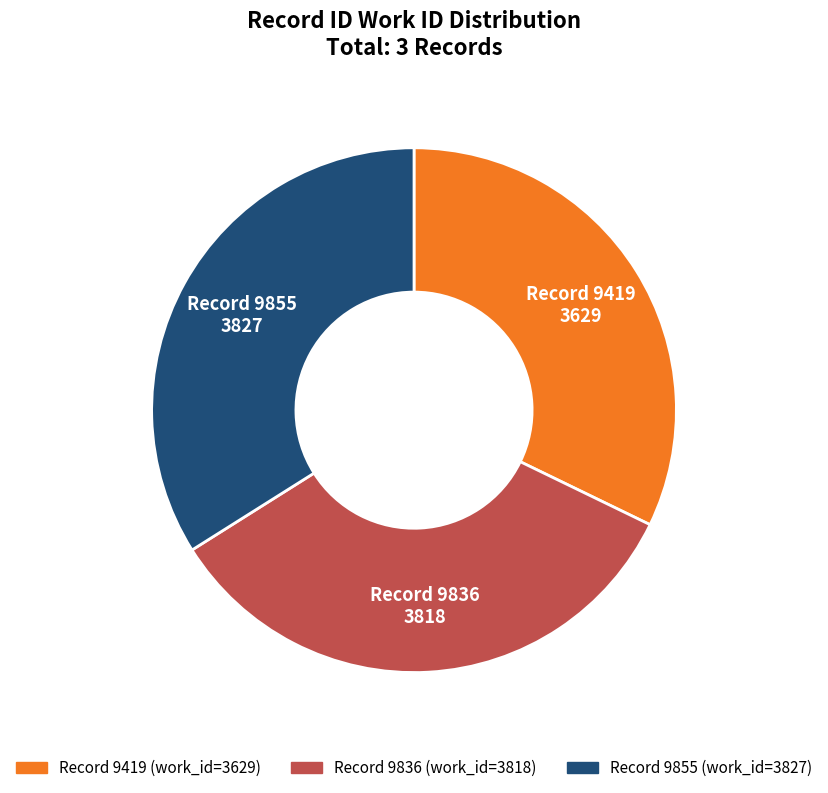

Does any single category account for the majority?

No